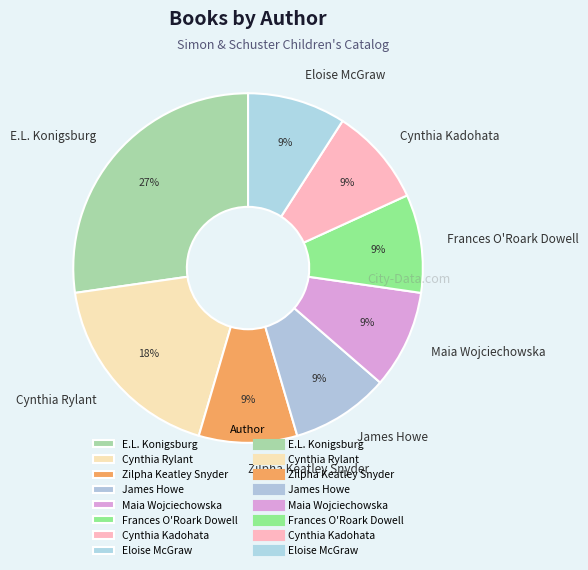

How many slices are in this pie chart?

8